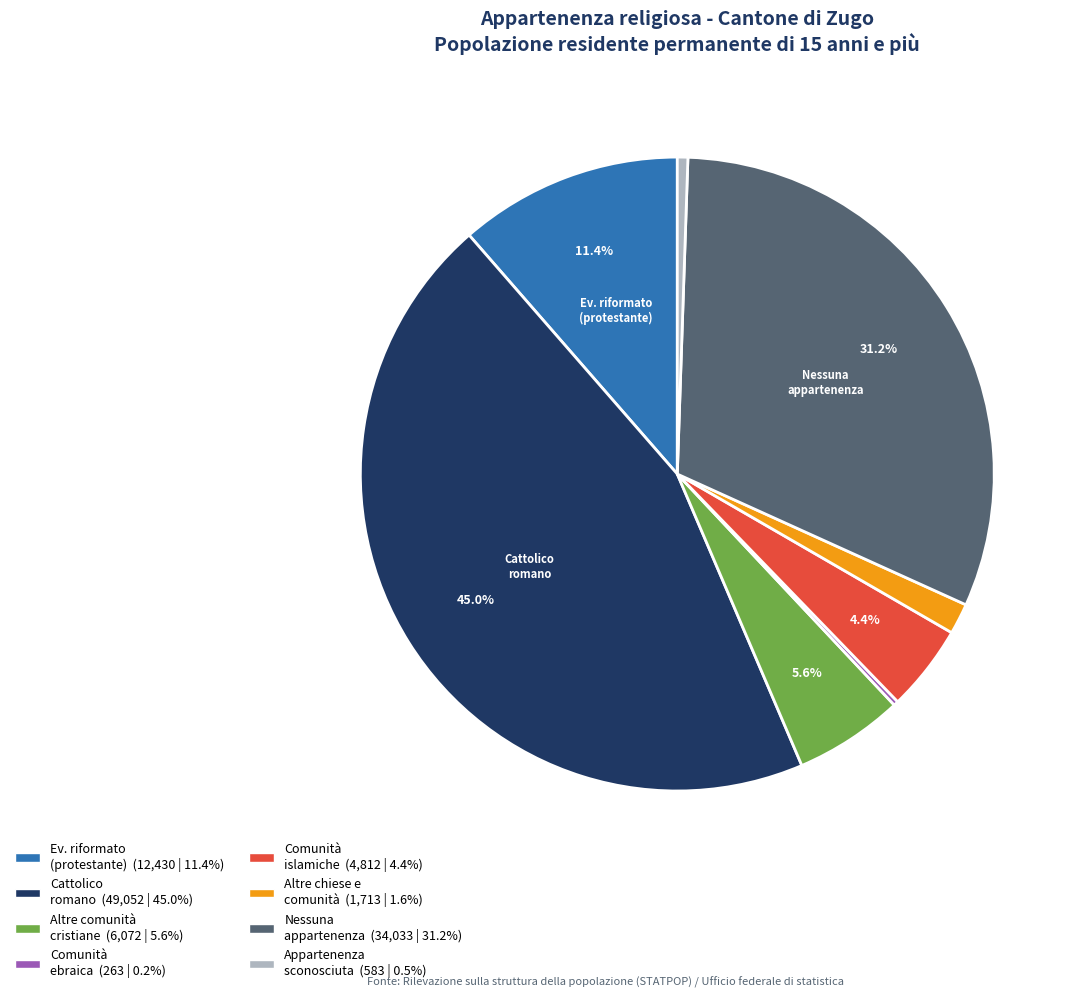

Does any single category account for the majority?

No